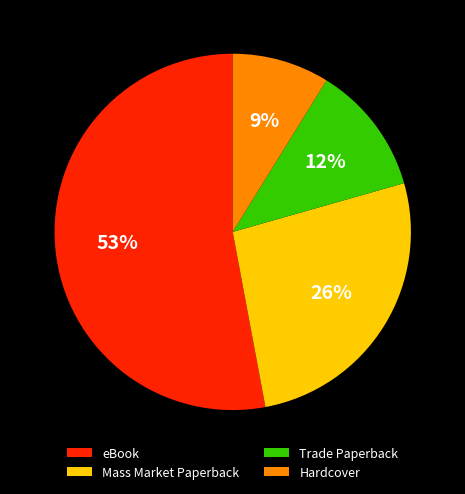

What percentage is the Mass Market Paperback slice, to the nearest percent?

26%